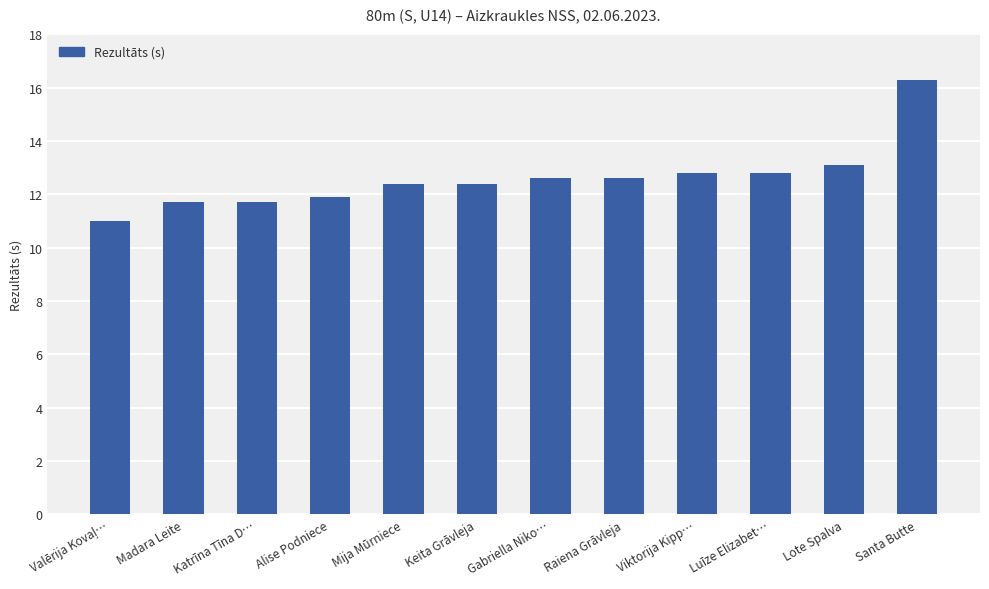

What is the average value?

12.6